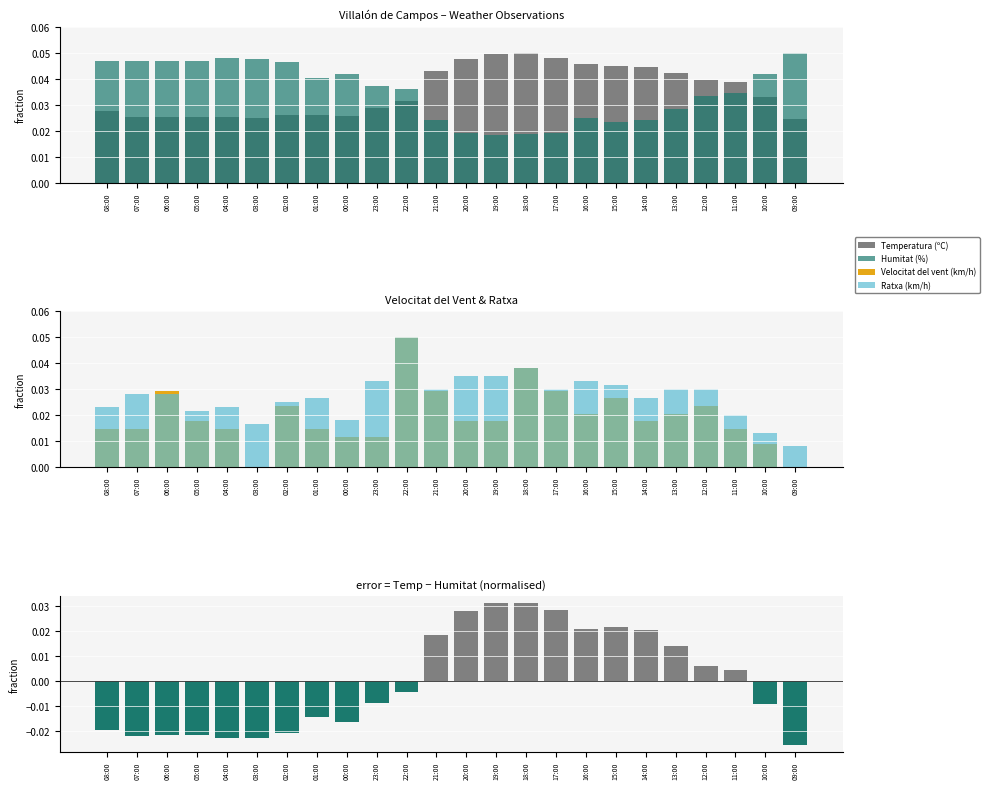

Is the value of Humitat (%) at 07:00 greater than the value of Ratxa (km/h) at 23:00?

Yes